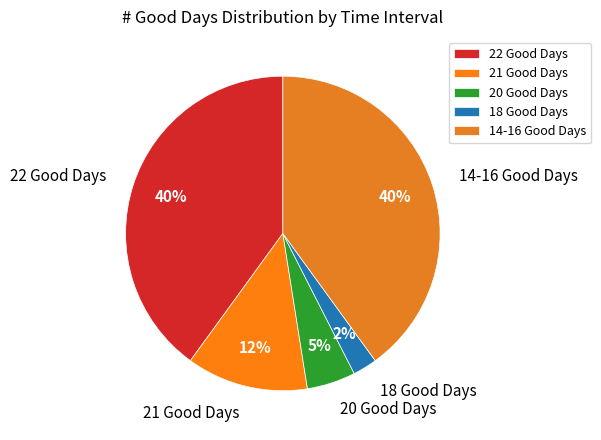

To the nearest percent, what portion does 14-16 Good Days represent?

40%